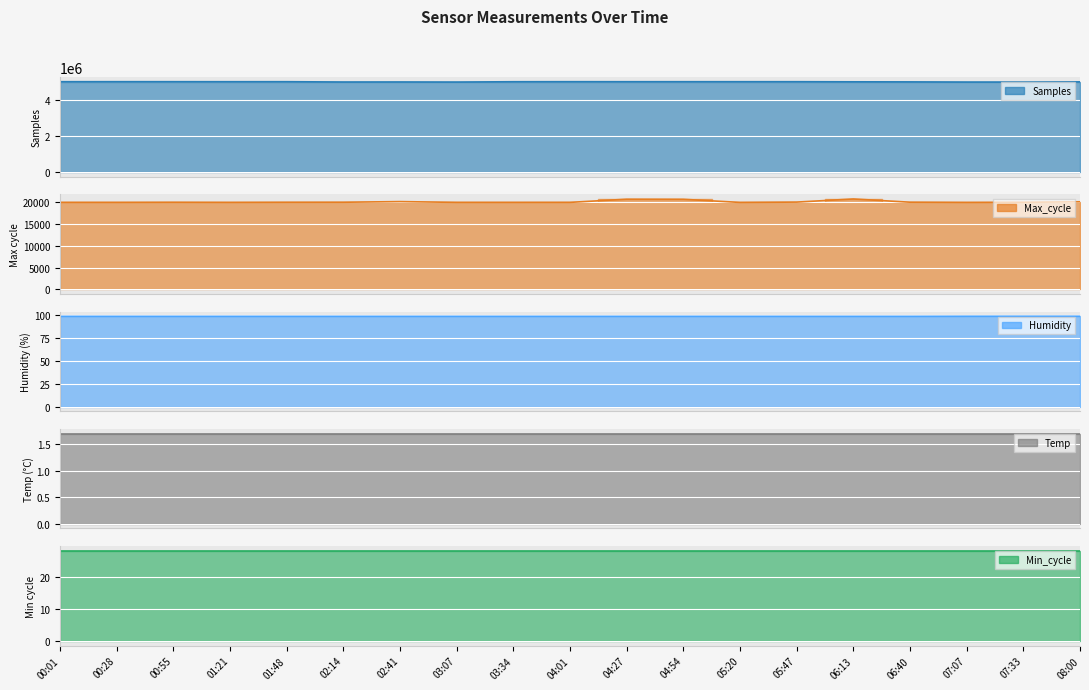

Which label corresponds to the smallest value in the chart?

00:01